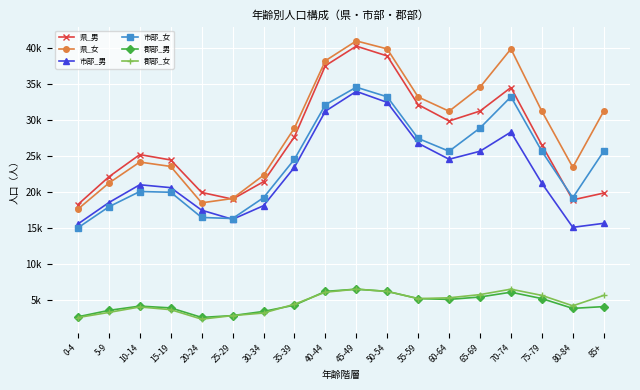

Between 15-19 and 60-64, which is larger?

60-64